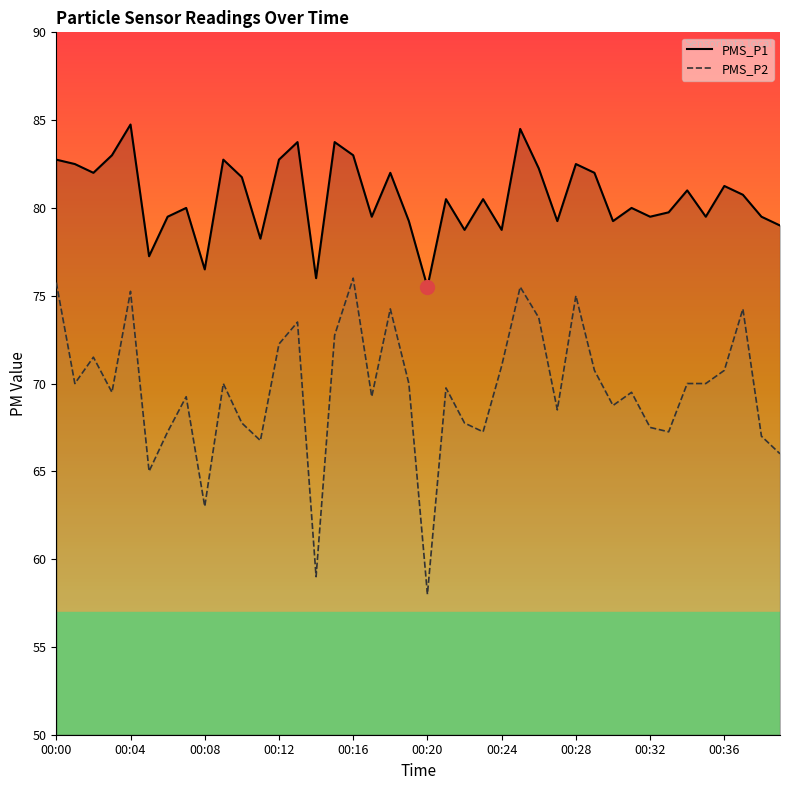

At how many categories does at least one series exceed 74?

40